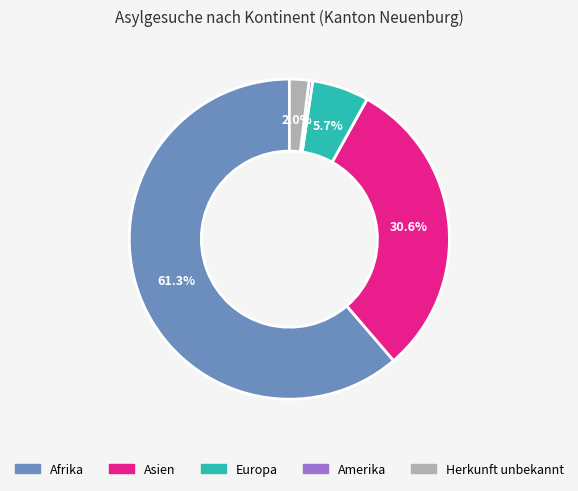

Which has a higher value, Europa or Asien?

Asien